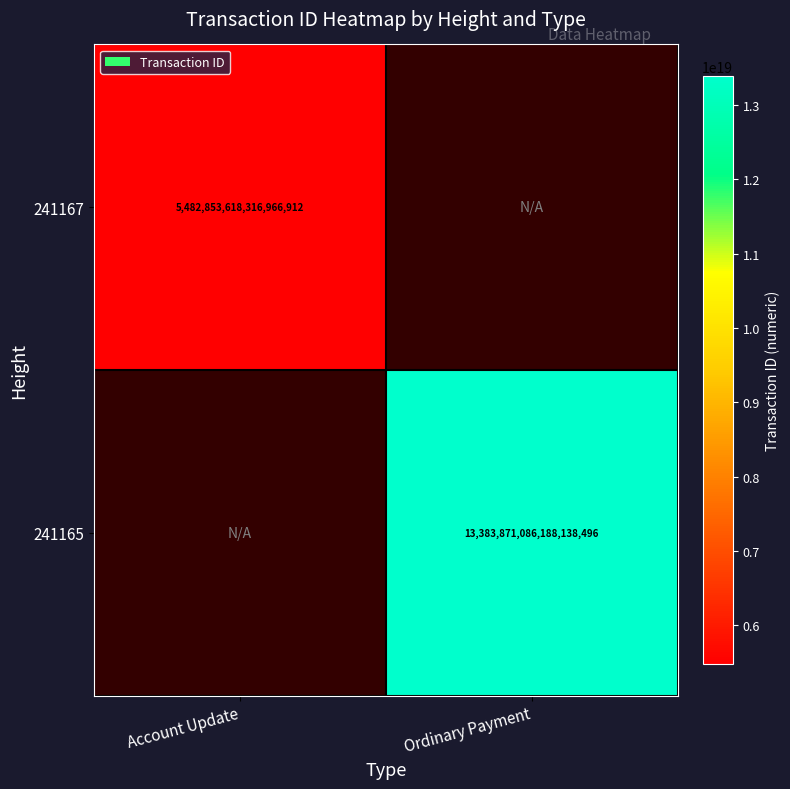

The value of 241165 at Ordinary Payment is 5597779936702620672. True or false?

False